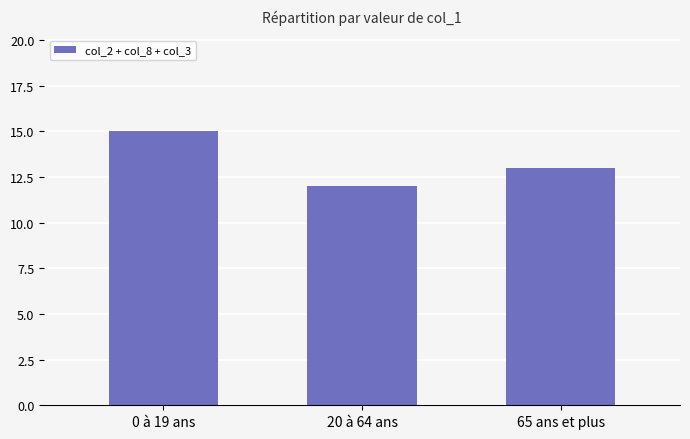

Count the values in the range 12 to 15.

3